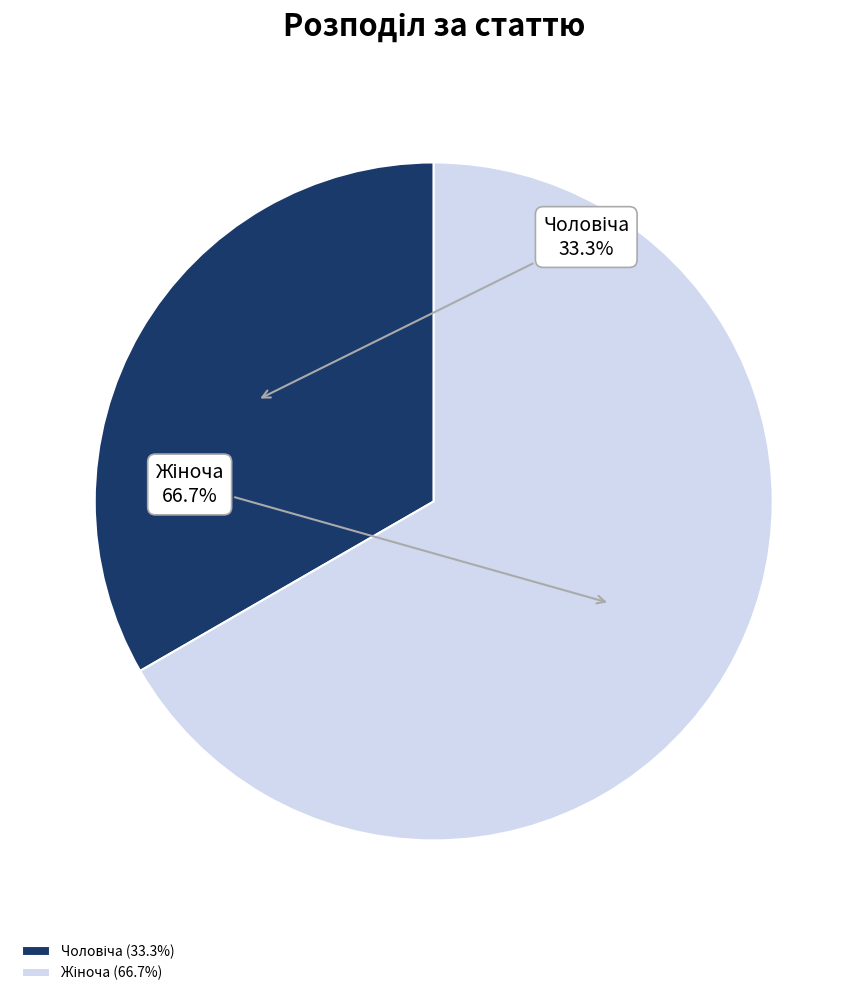

Is there any slice that represents more than half of the pie?

Yes